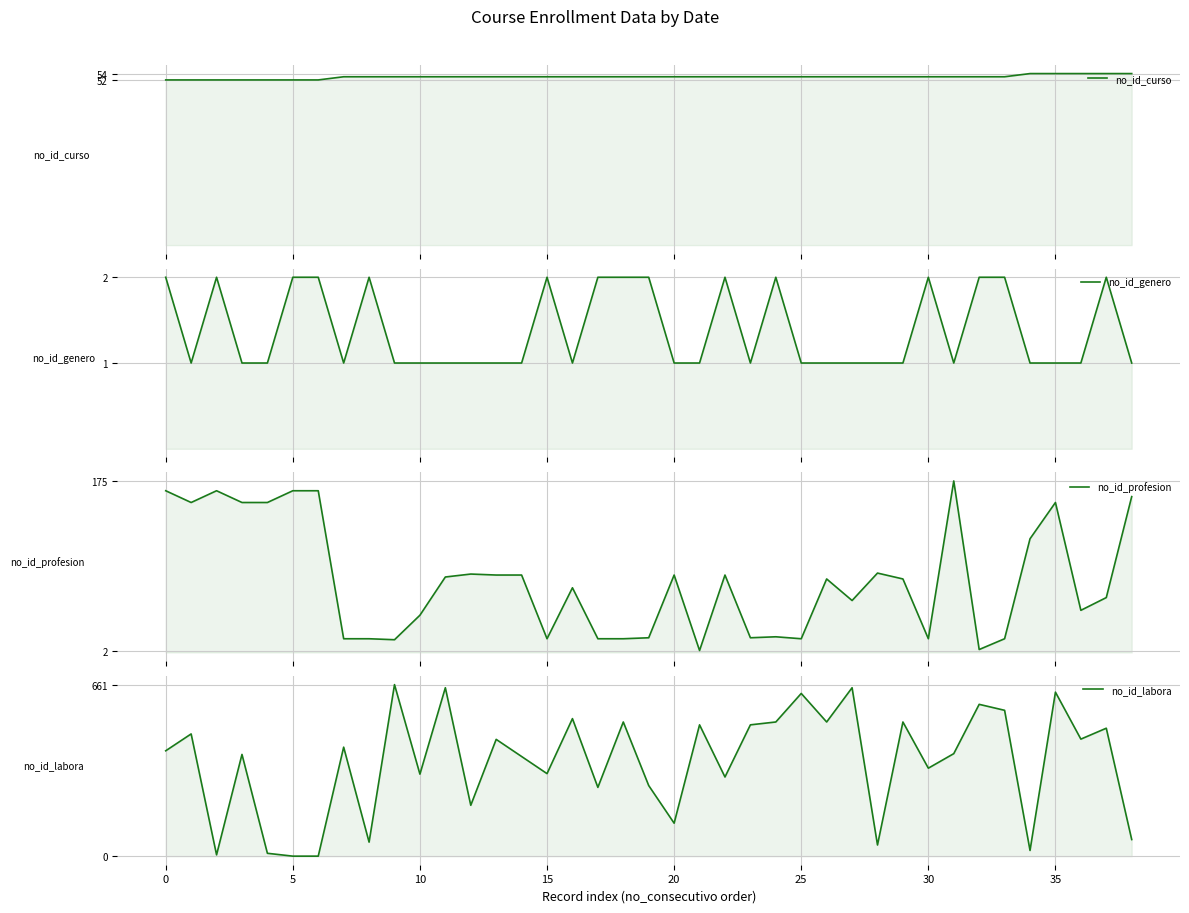

What is the label of the 11th point from the right?

28